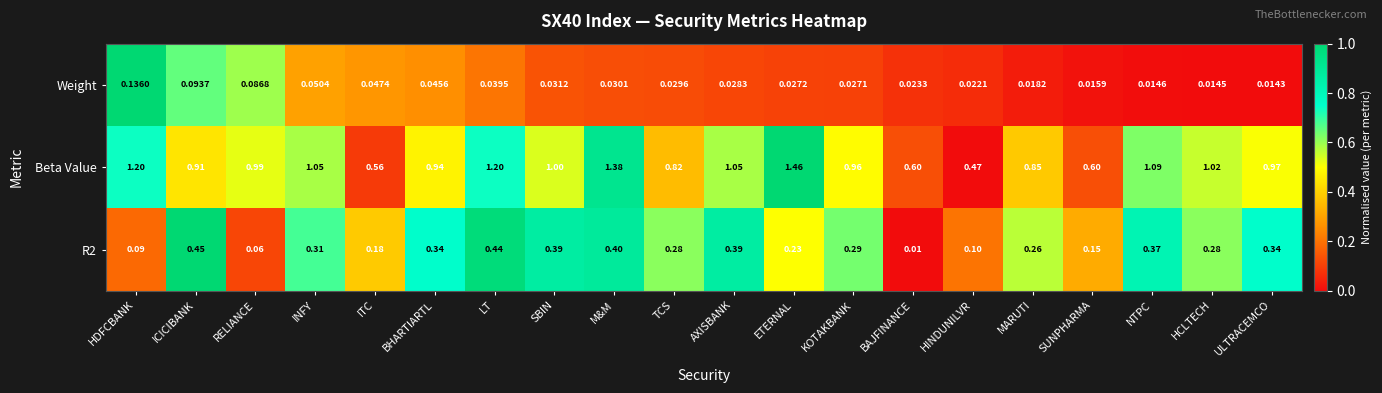

At how many categories does at least one series exceed 0?

20